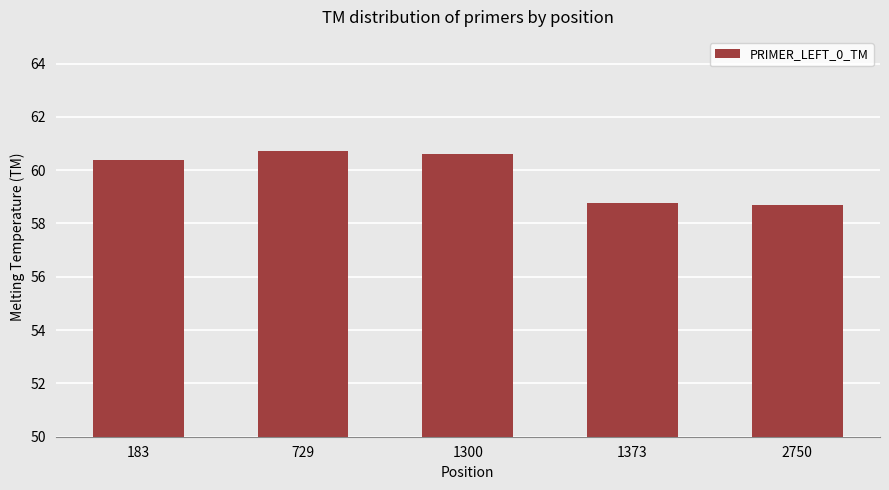

True or false: the data shows 25.5 at 729.

False